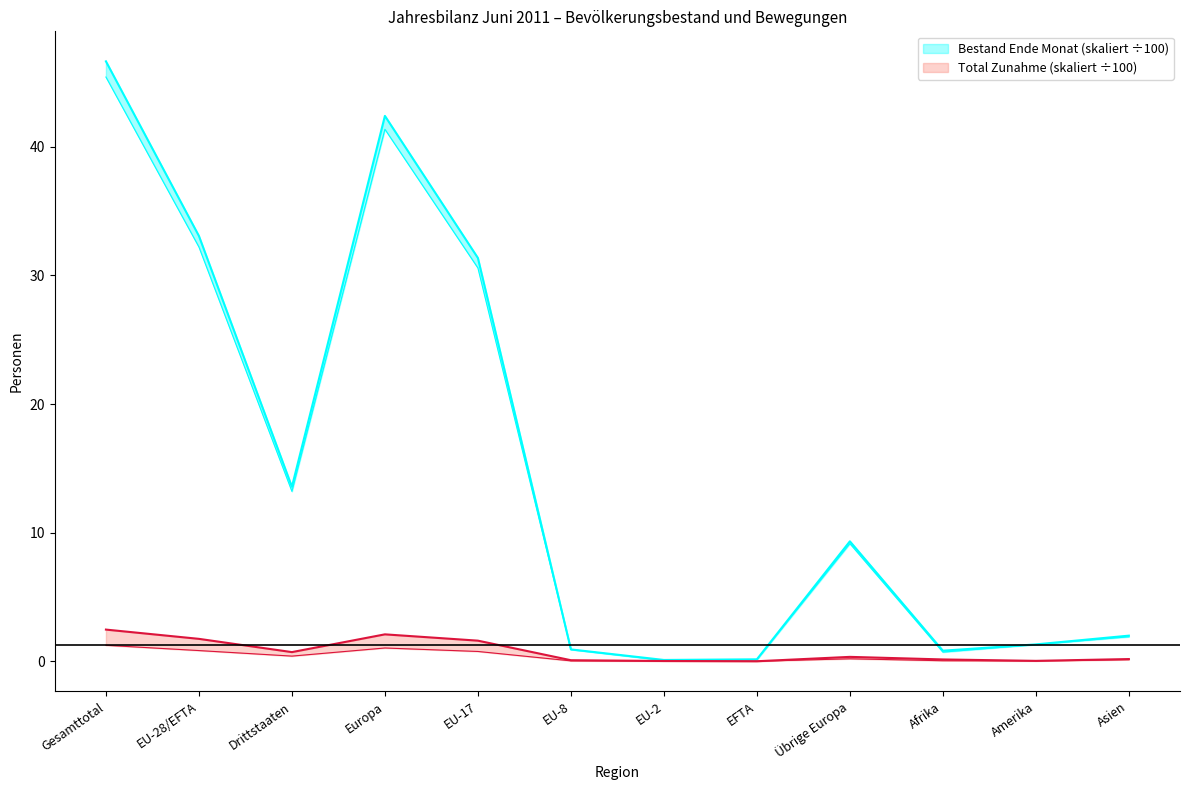

Which has a higher value, Drittstaaten or EU-28/EFTA?

EU-28/EFTA